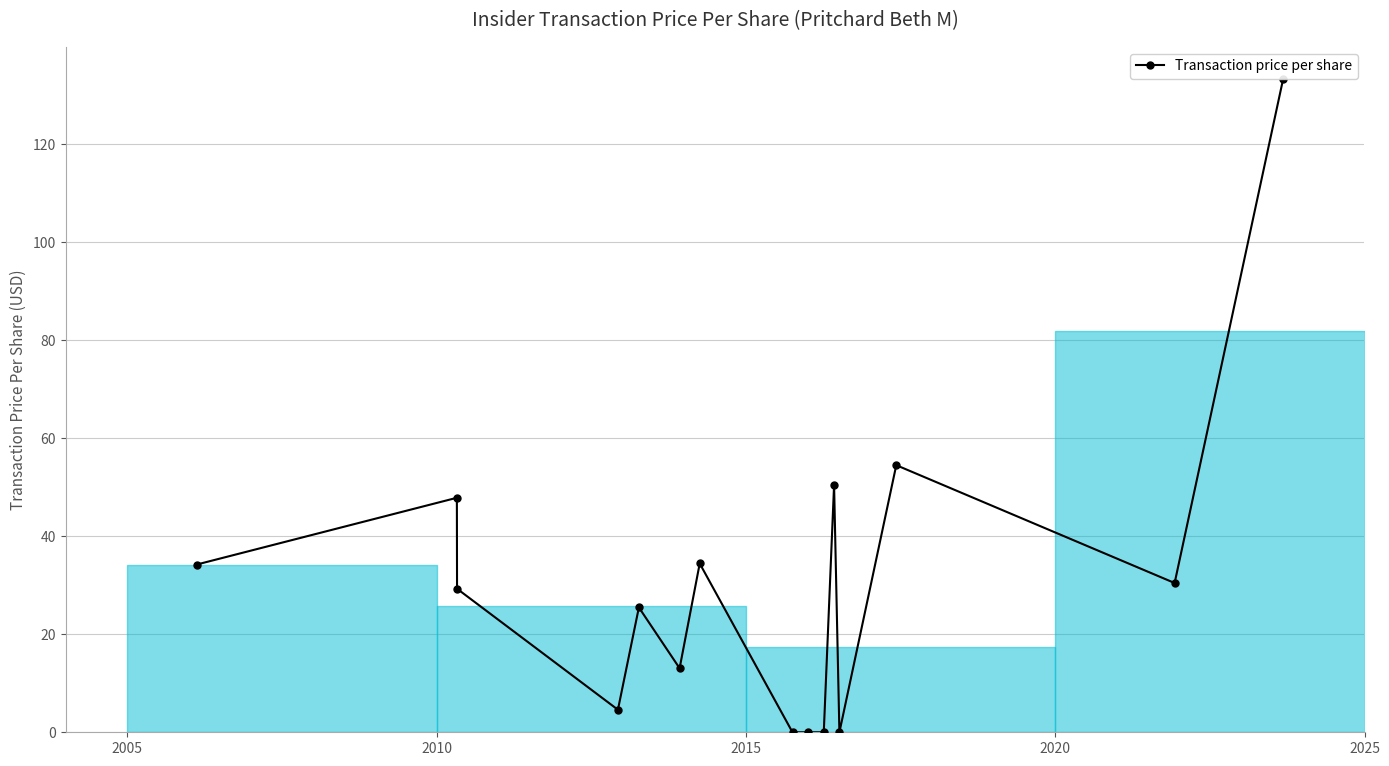

Count the number of values greater than 29.

8